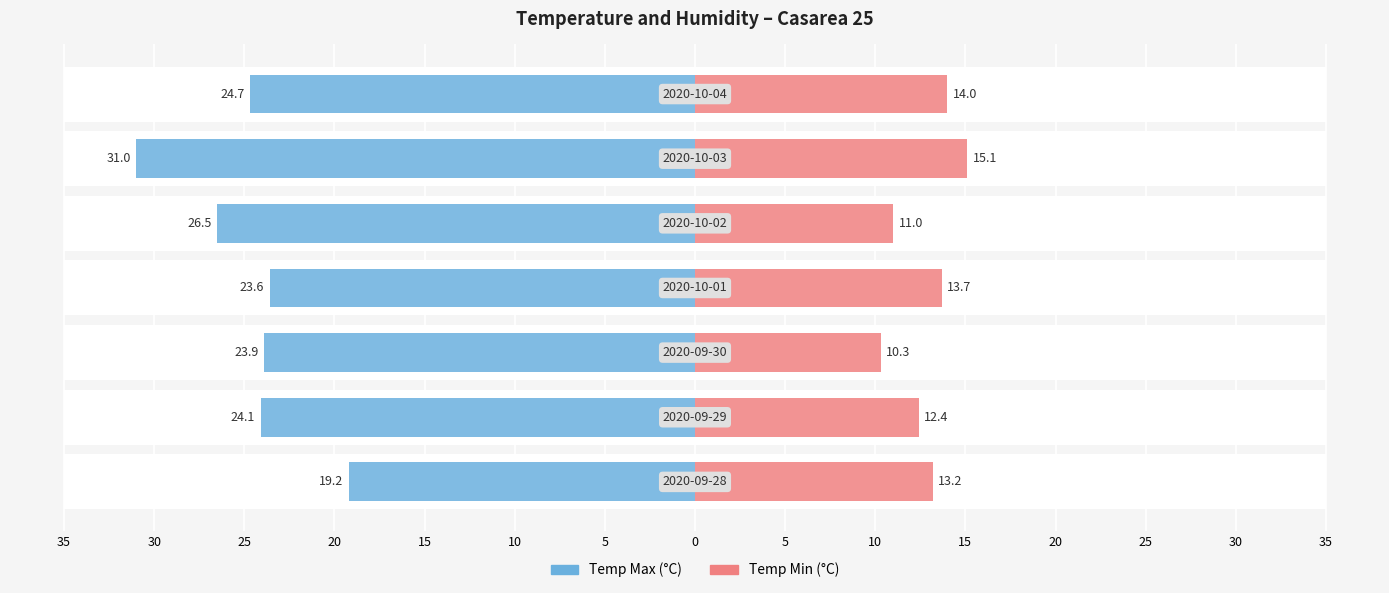

Which series has the widest spread of values?

Temp Max (°C)